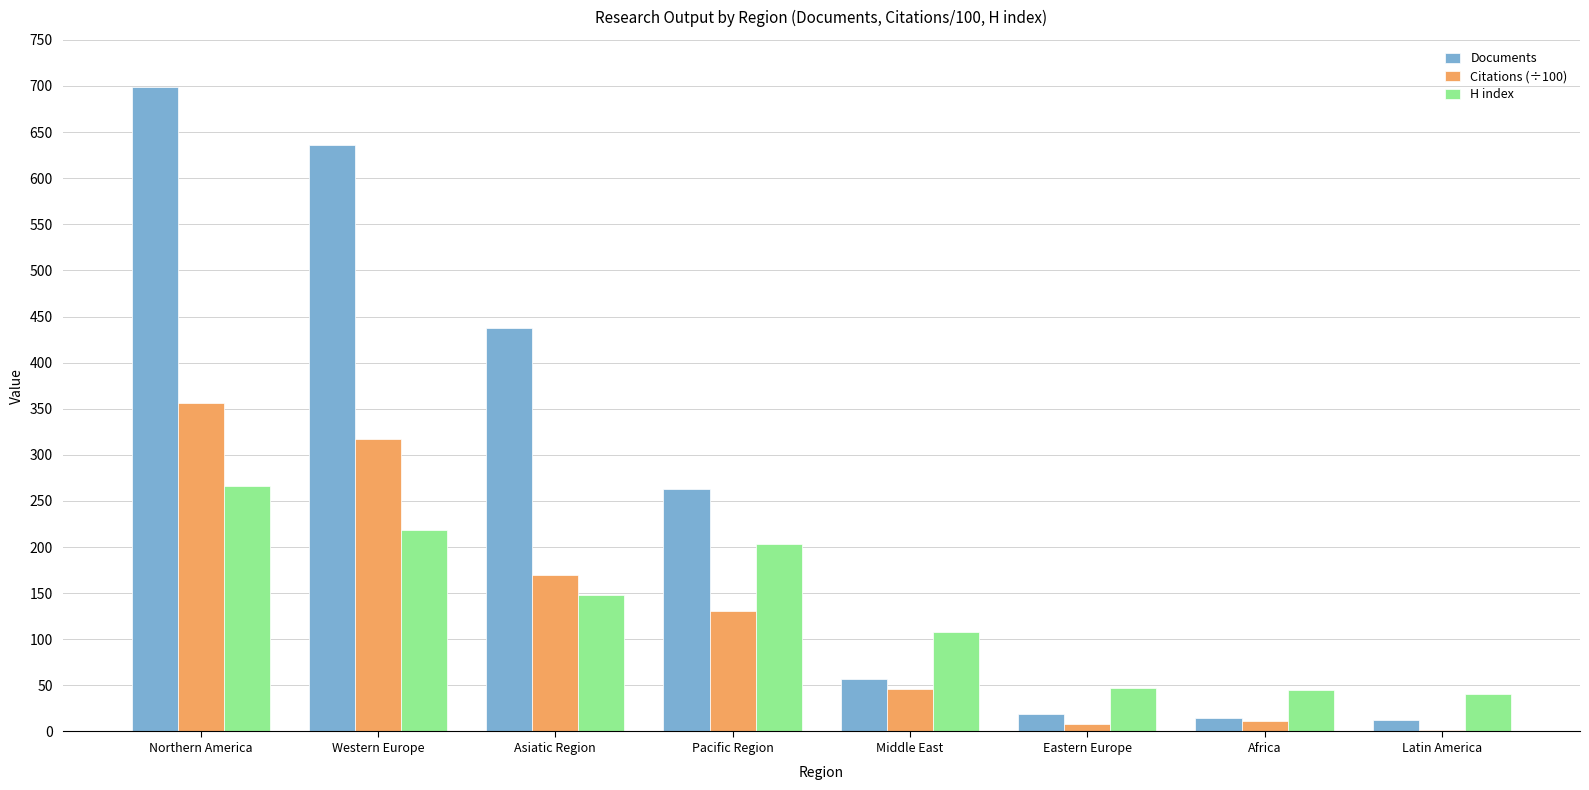

Are the bars grouped side by side (vs. stacked)?

Yes